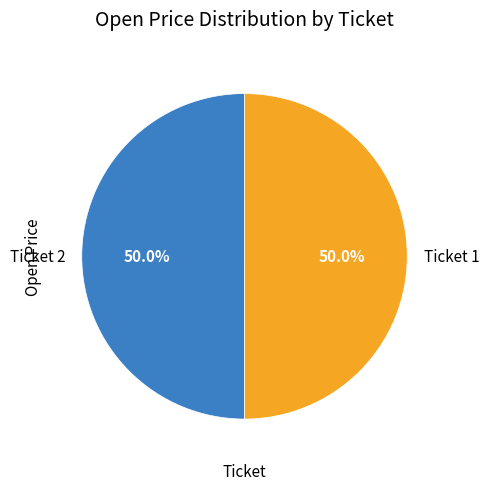

What portion of the pie excludes Ticket 1?

50.0%